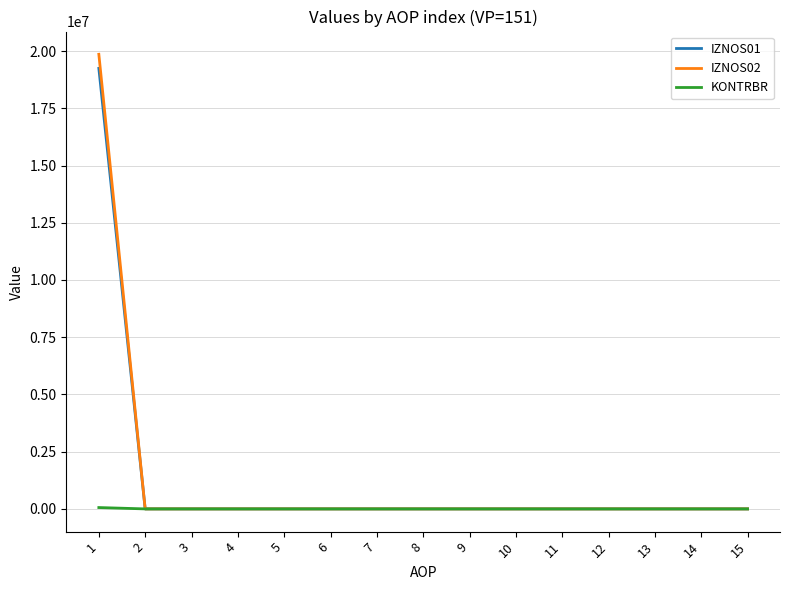

What is the difference between the maximum and minimum values in the IZNOS01 series?

19243706.0